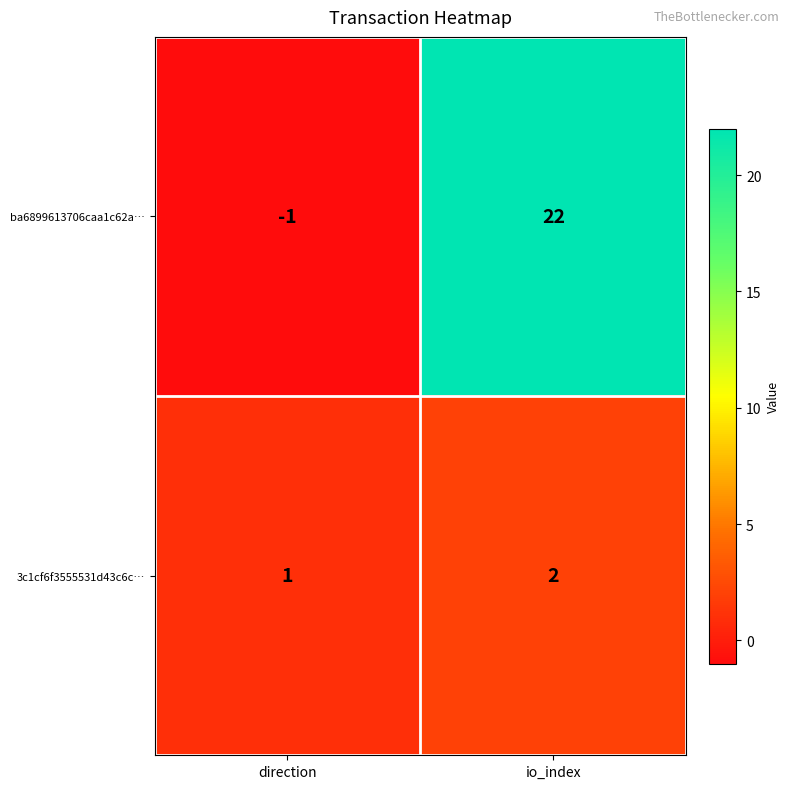

What is the difference between the highest and lowest values at direction?

2